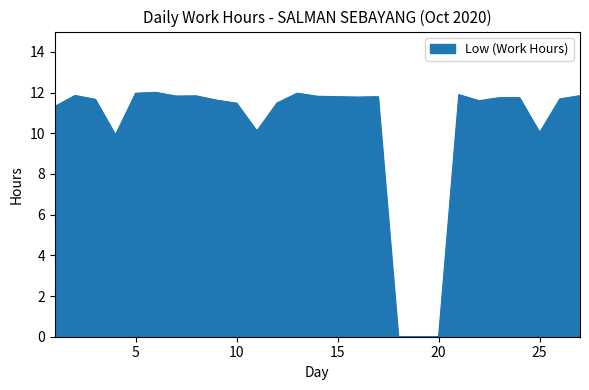

What is the greatest value displayed?

12.0